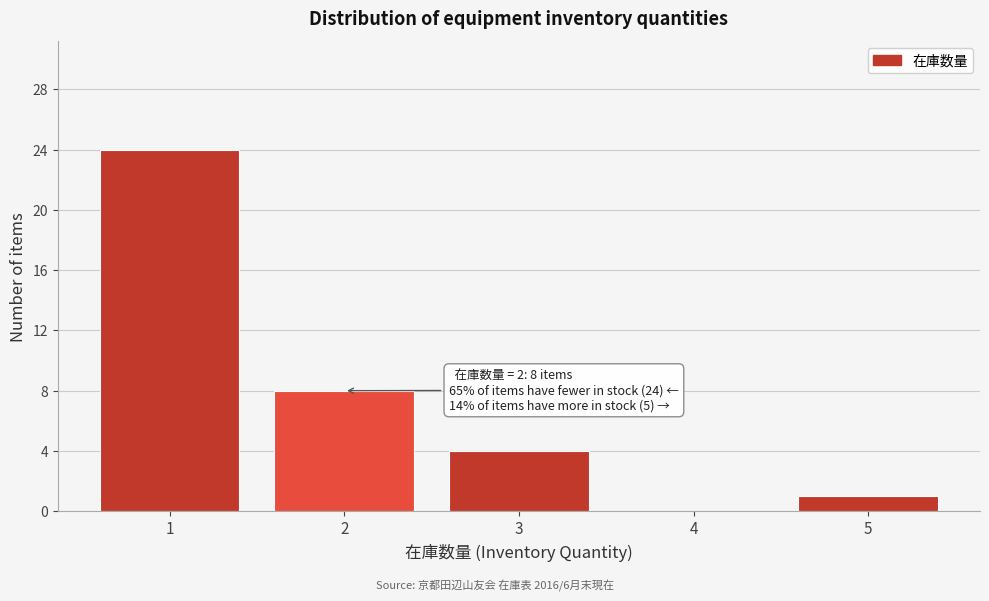

Reading left to right, list all the values displayed in this chart.

1=24	2=8	3=4	4=0	5=1